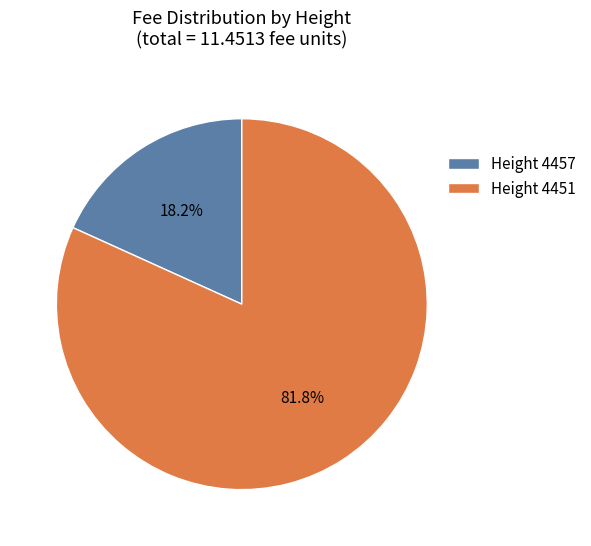

Is there any slice that represents more than half of the pie?

Yes